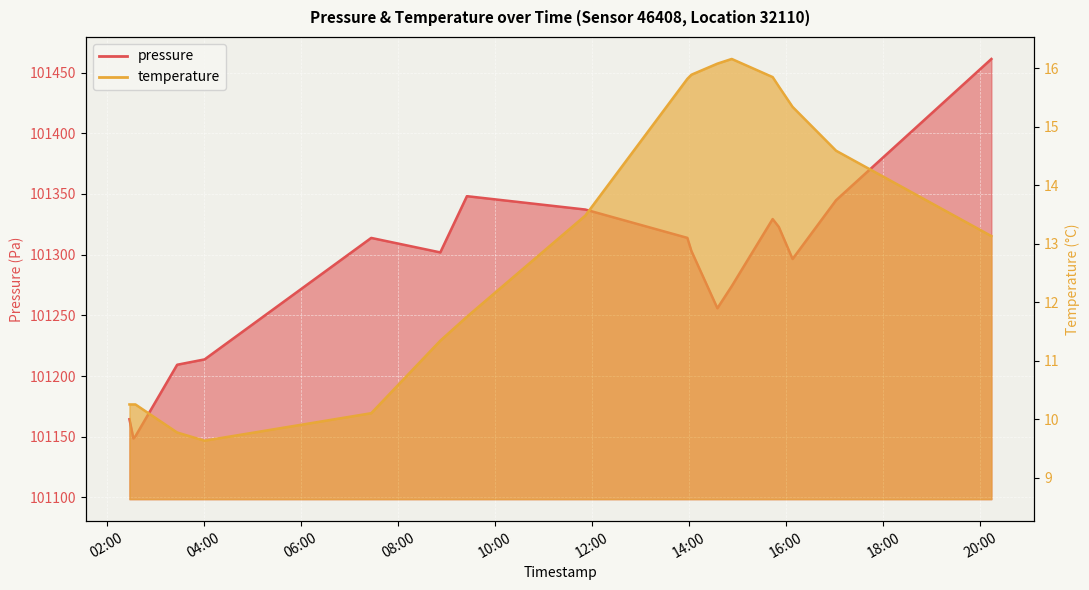

What is the difference between the highest and lowest values at 2022-10-26T15:50:44?

101307.2